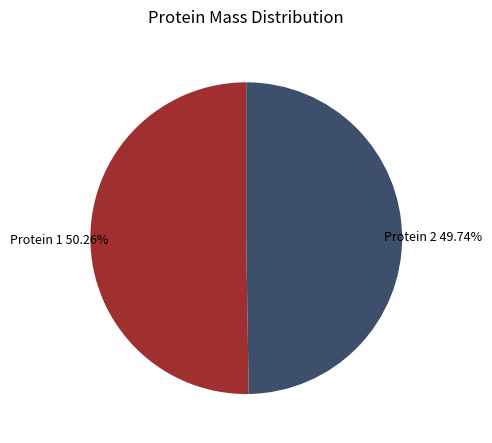

Combined, do Protein 1 and Protein 2 account for over 50%?

Yes